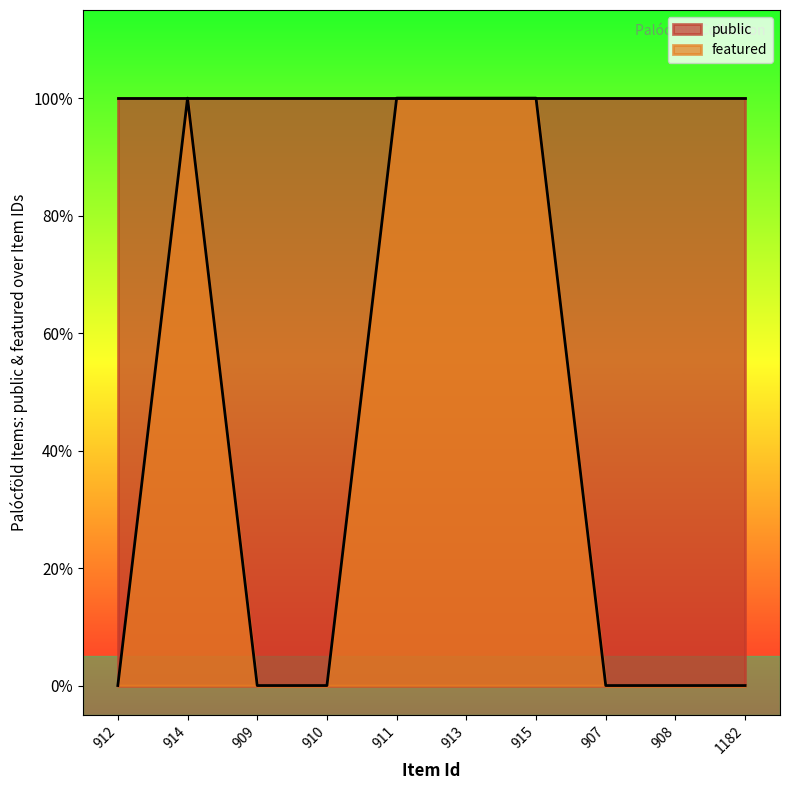

How many points are higher than both their immediate neighbors (excluding endpoints)?

1